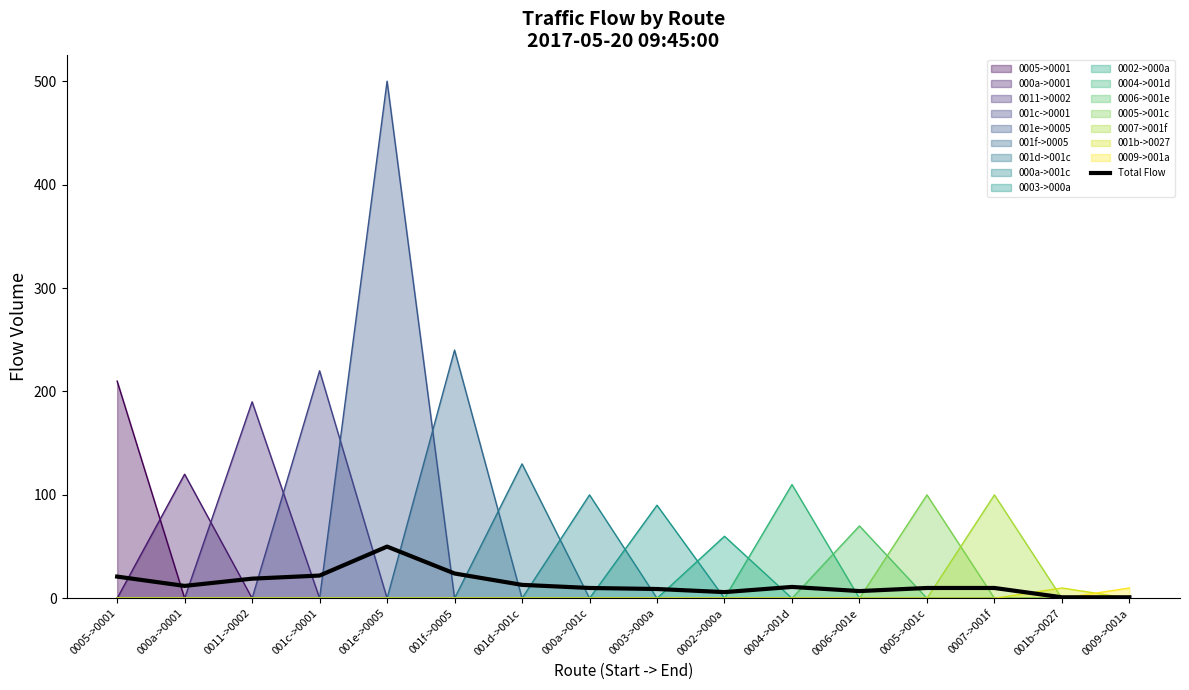

How many interior local peaks (higher than both neighbors) does the data have?

2